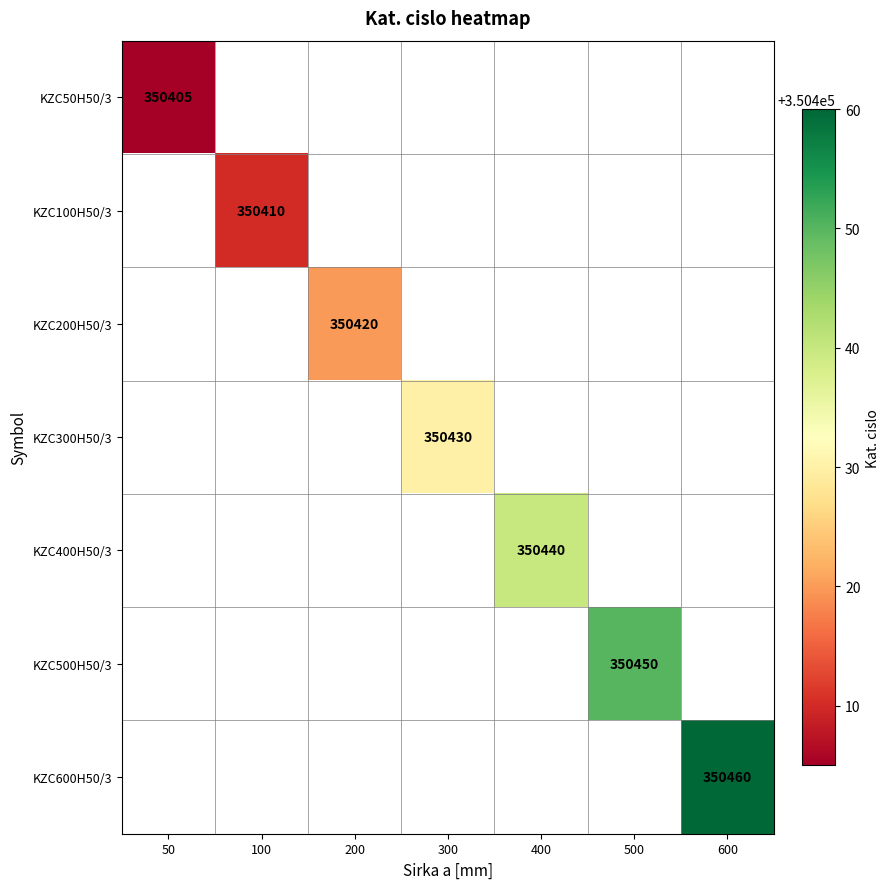

The KZC600H50/3 series shows 350460 at 600. True or false?

True